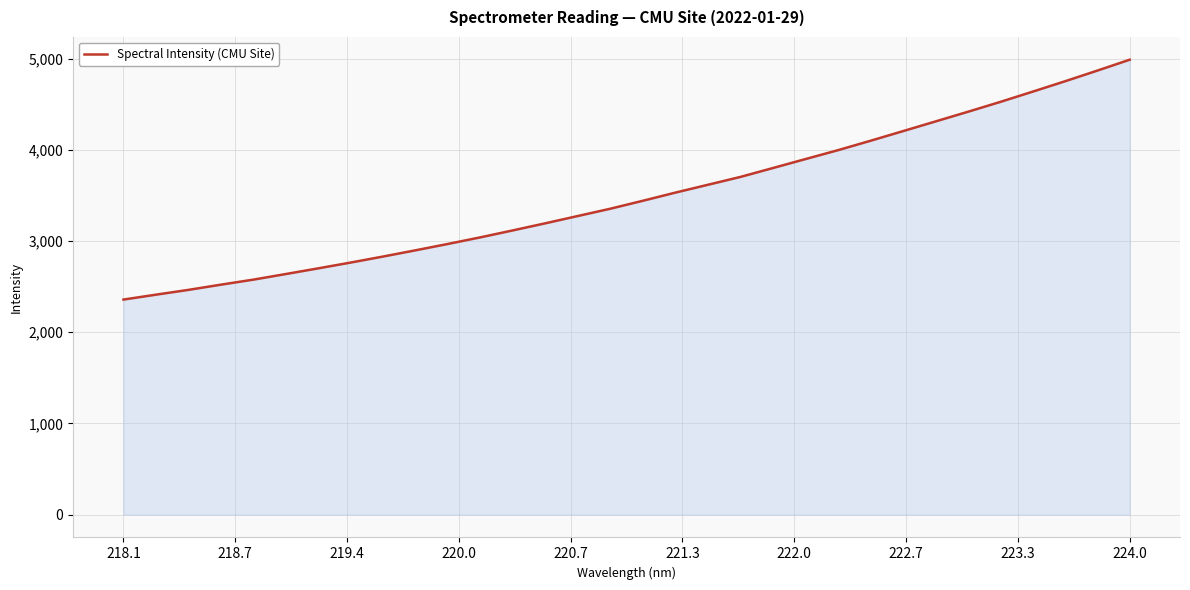

What is the difference between the maximum and minimum values?

2629.6